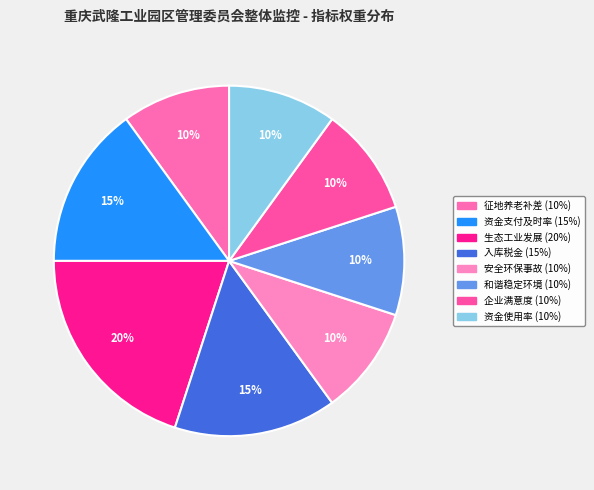

How many segments does this pie chart have?

8